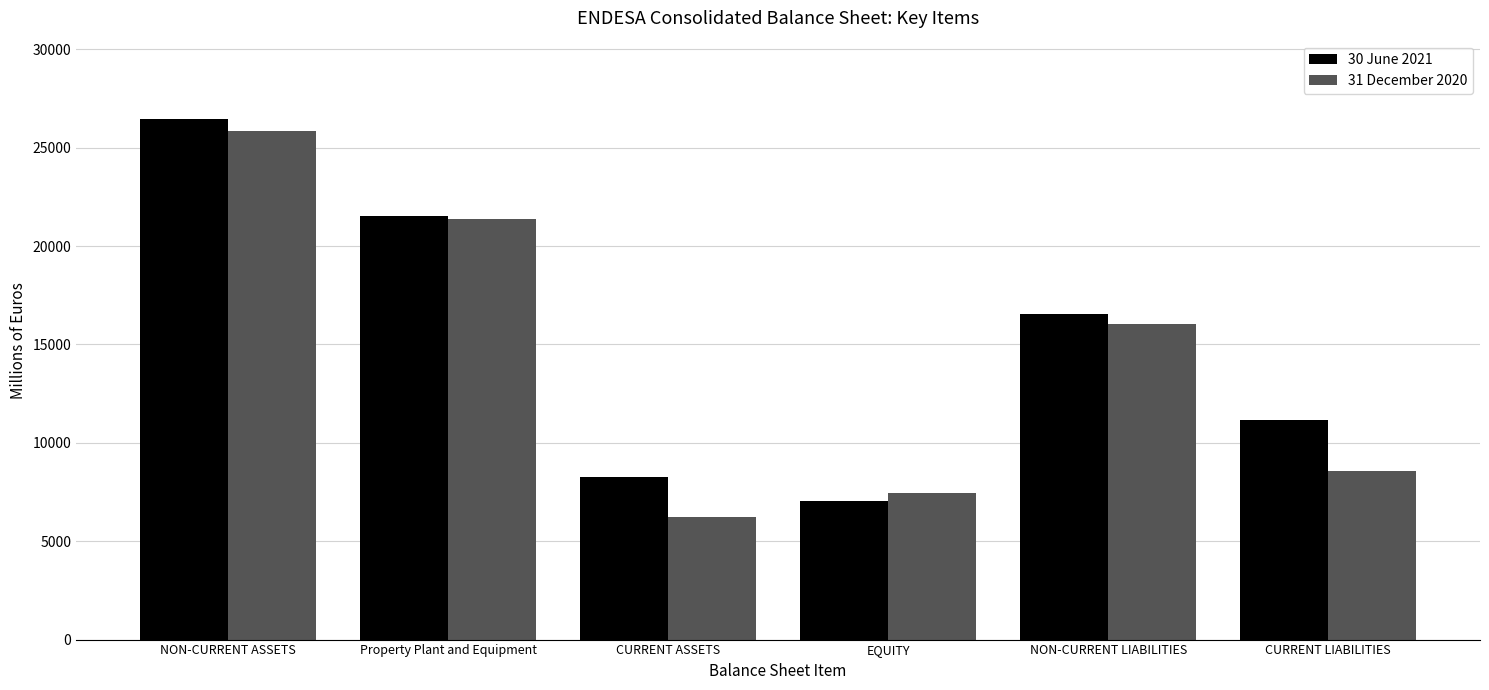

List the labels in order of 30 June 2021 value, largest first.

NON-CURRENT ASSETS, Property Plant and Equipment, NON-CURRENT LIABILITIES, CURRENT LIABILITIES, CURRENT ASSETS, EQUITY